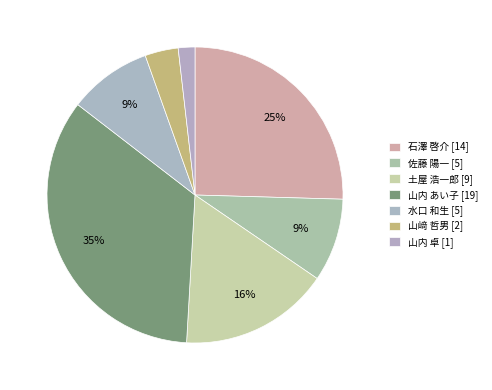

Count the number of slices in the pie.

7